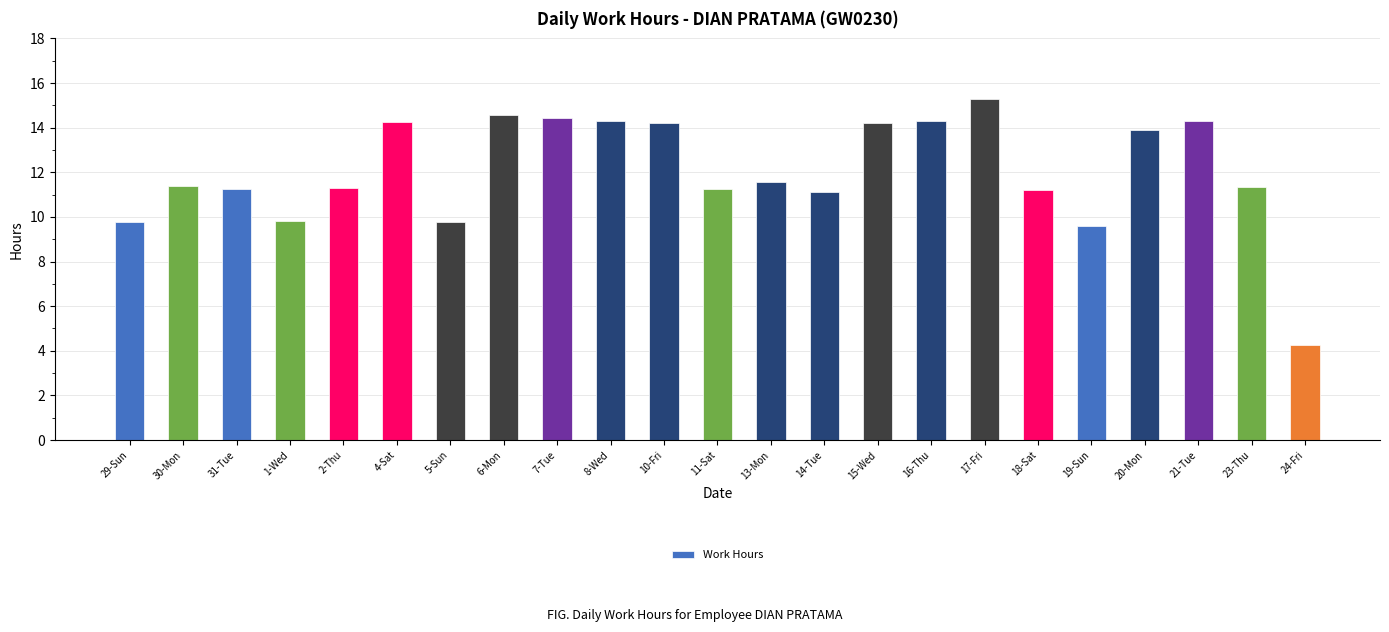

Approximately how many times larger is the value at 16-Thu compared to 31-Tue?

1.3